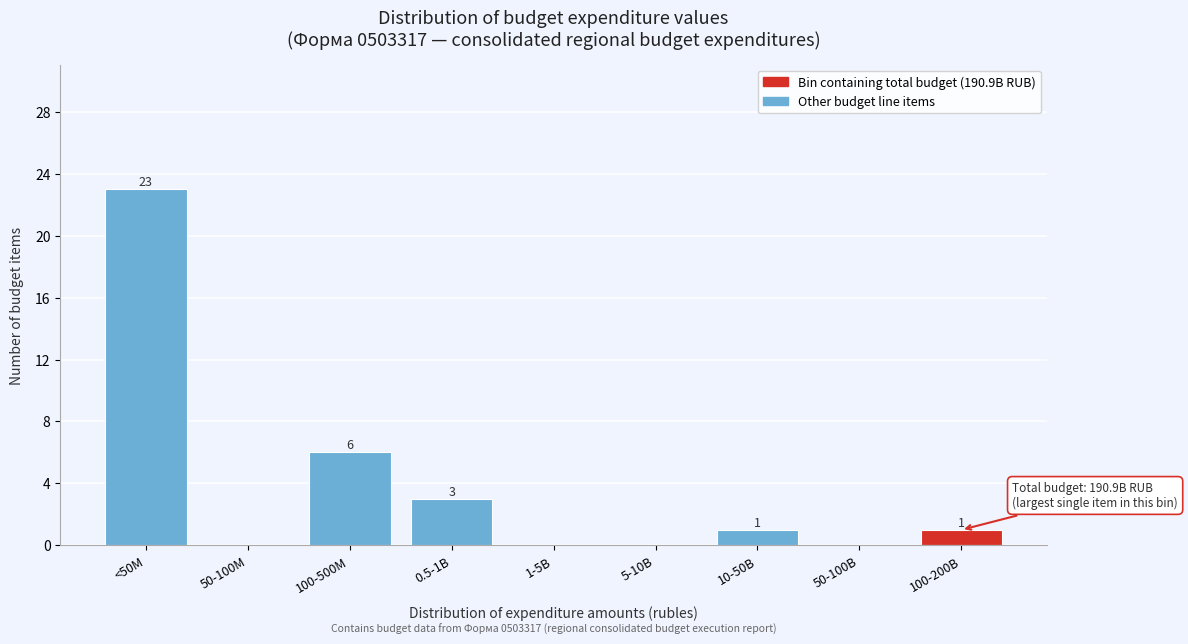

Reading left to right, extract all data points from this chart.

<50M=23	50-100M=0	100-500M=6	0.5-1B=3	1-5B=0	5-10B=0	10-50B=1	50-100B=0	100-200B=1